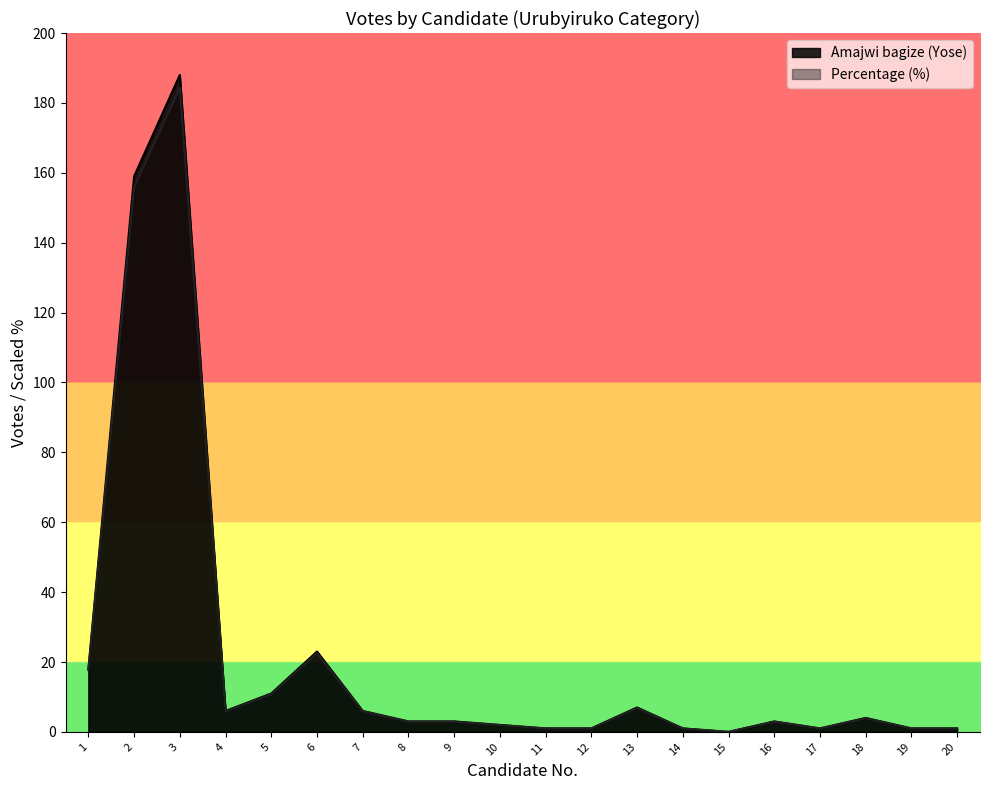

How many series are shown in this chart?

2